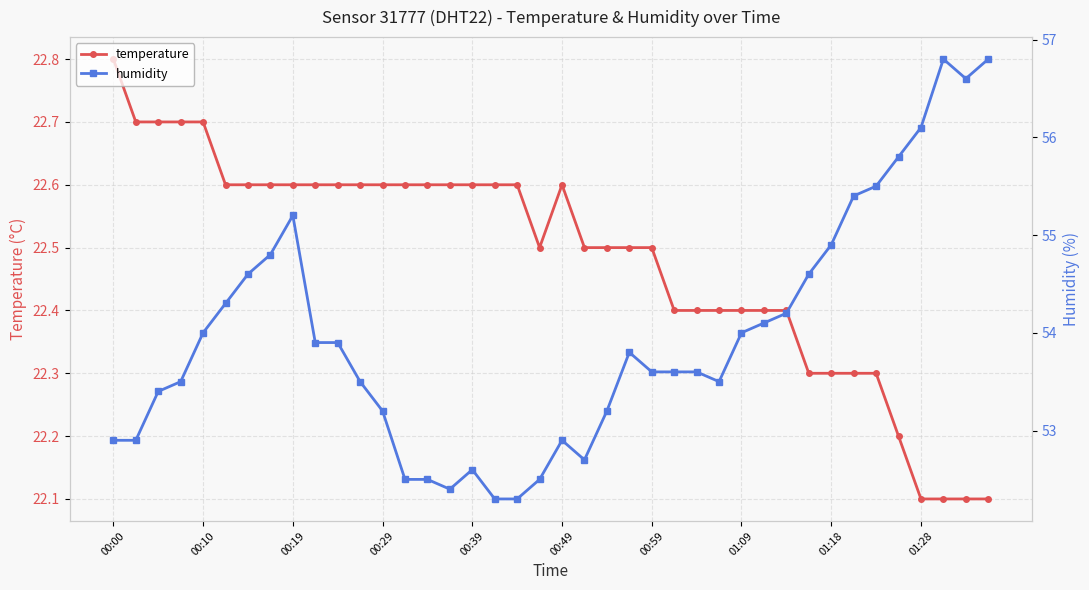

Which category has the highest value in the temperature series?

00:00